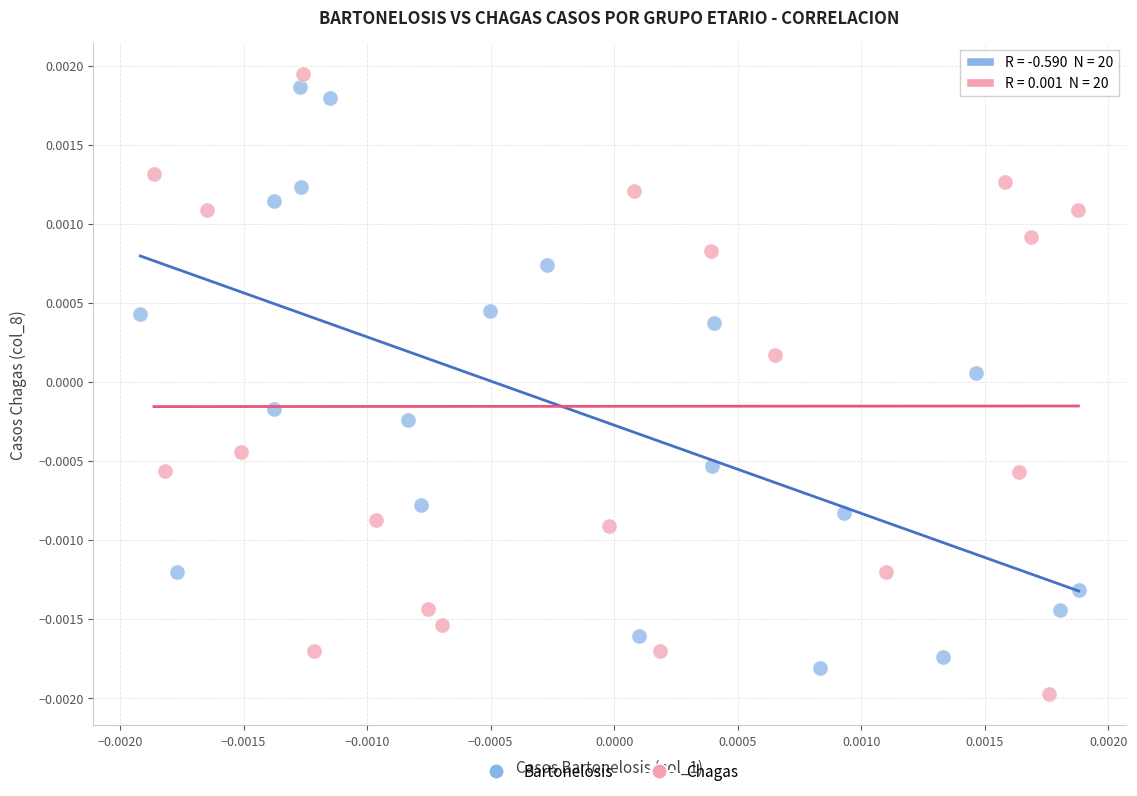

Which series has the widest spread of Y values?

Chagas